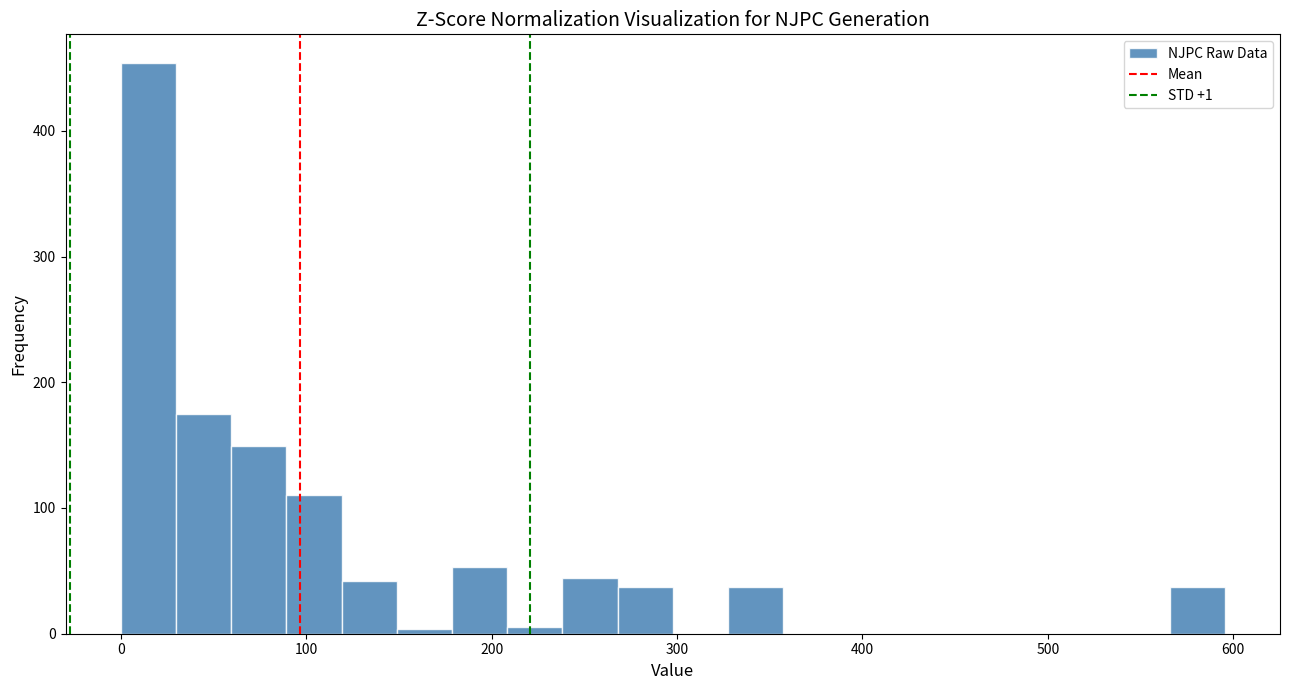

Around what value on the x-axis is the tallest bar? Give the approximate position of its centre, as read against the axis.

10